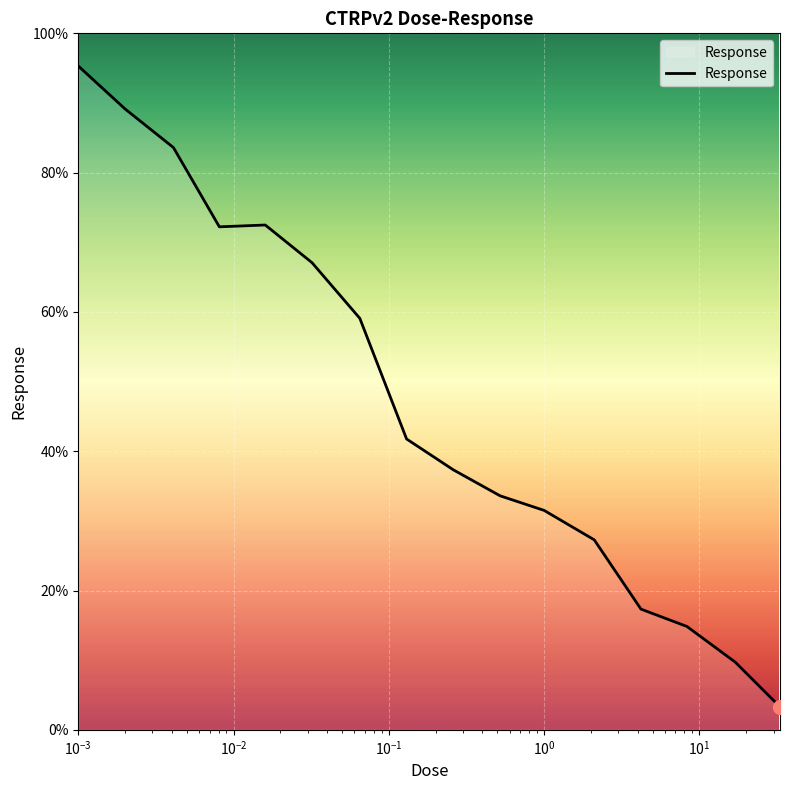

What is the maximum value shown in the chart?

95.3